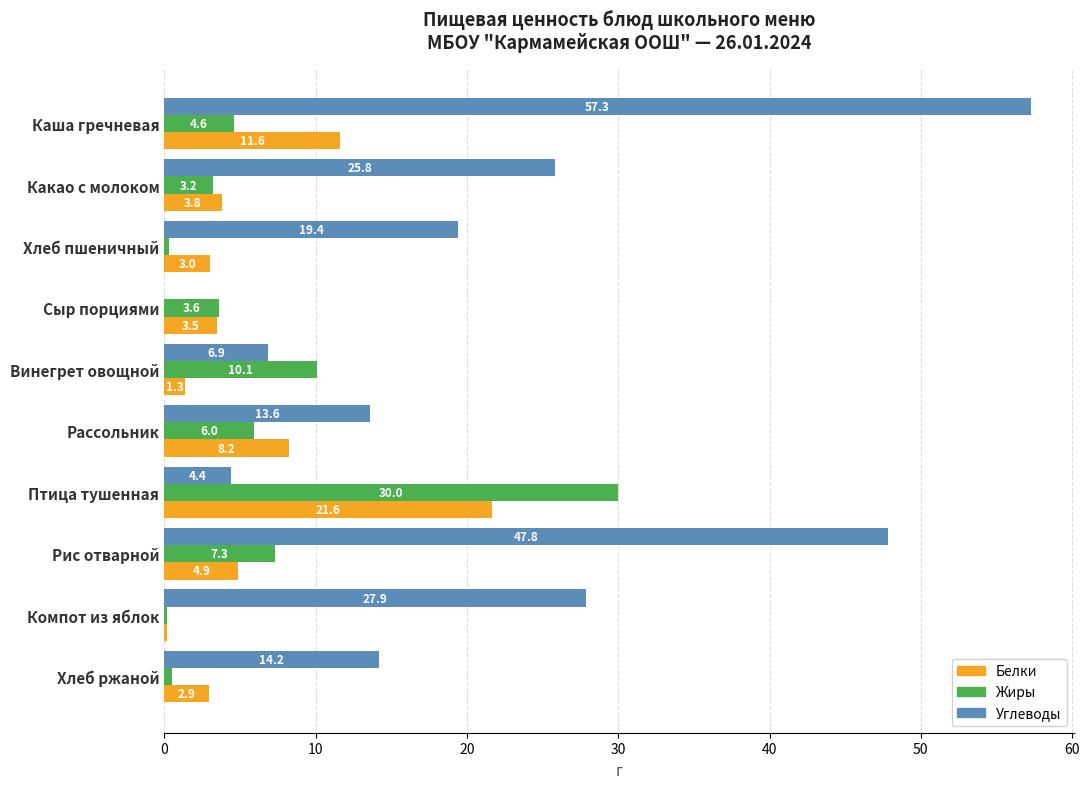

What is the sum of the Жиры values at Рассольник and Каша гречневая?

10.6